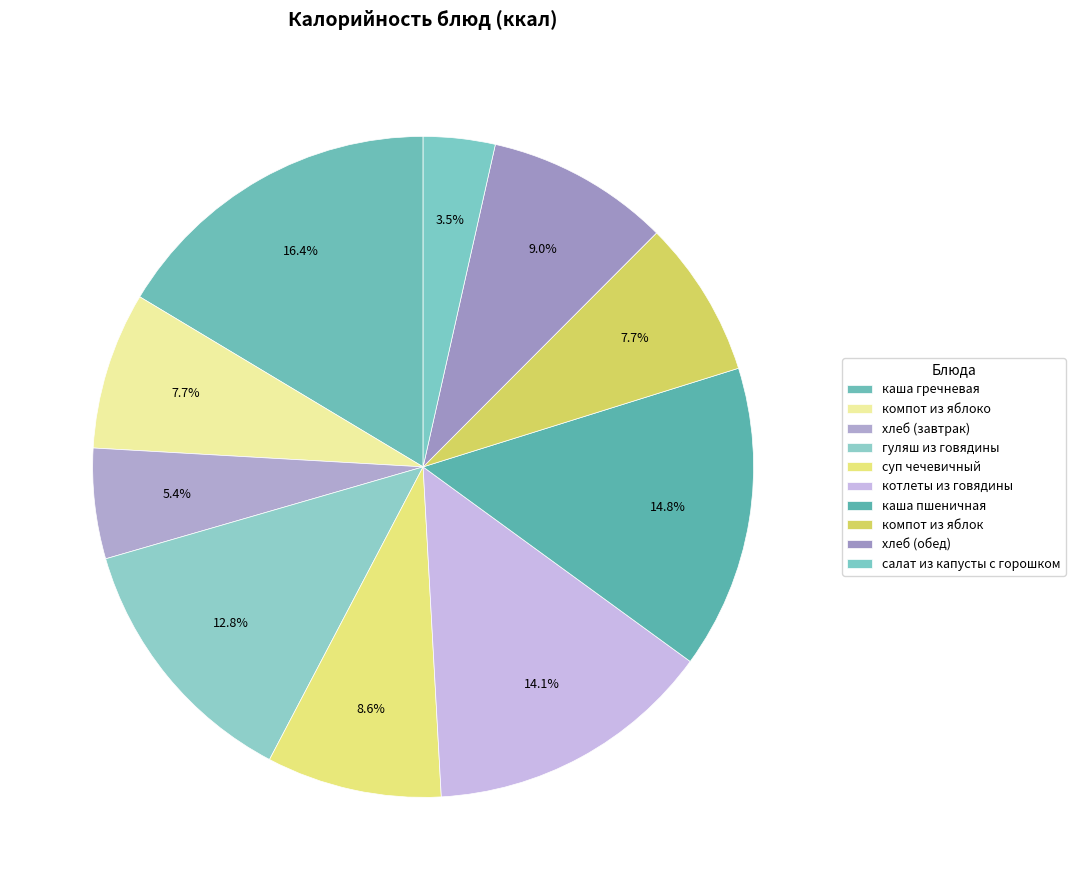

To the nearest percent, what is the difference between the компот из яблоко and каша пшеничная slice percentages?

7%